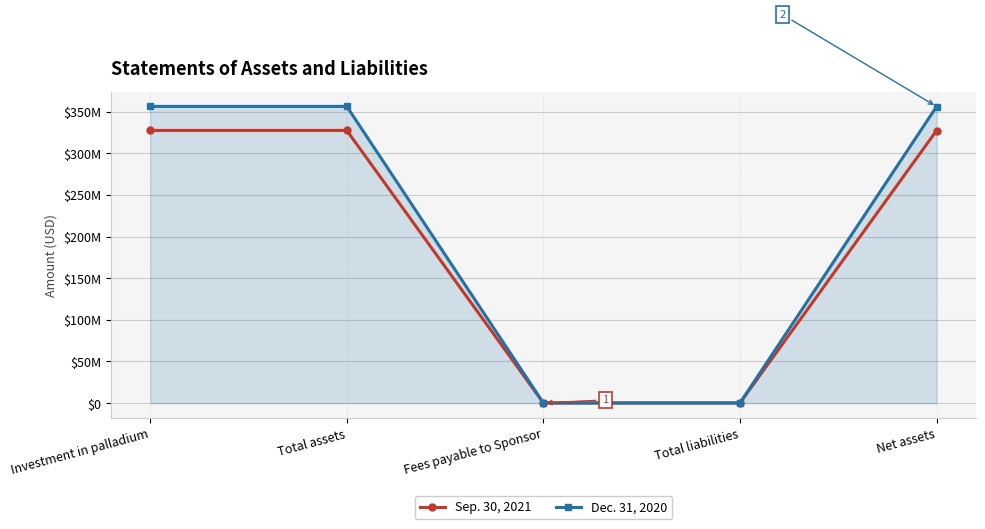

Which series has the widest spread of values?

Dec. 31, 2020